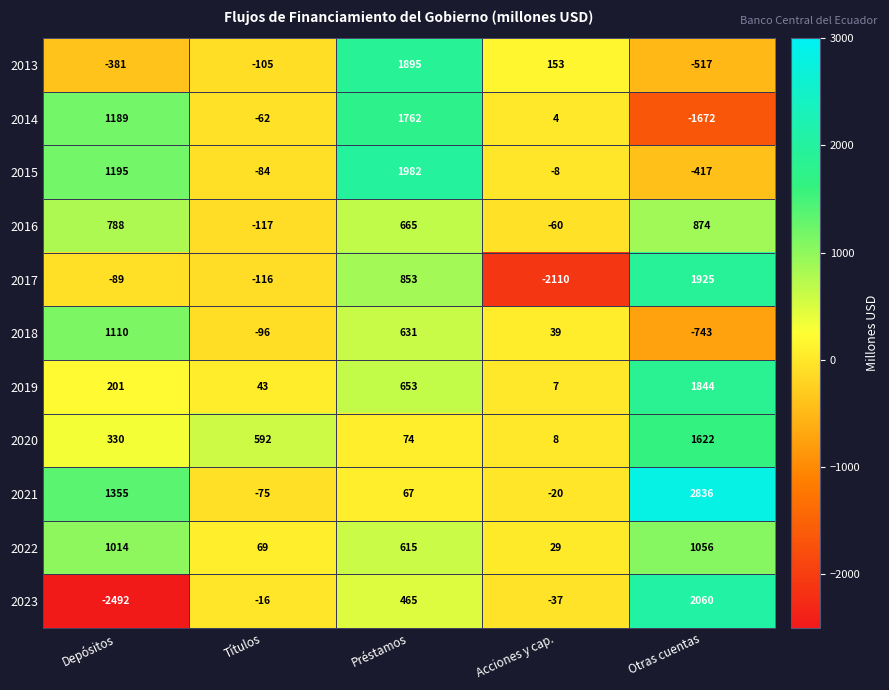

How many values in 2021 are above zero?

3